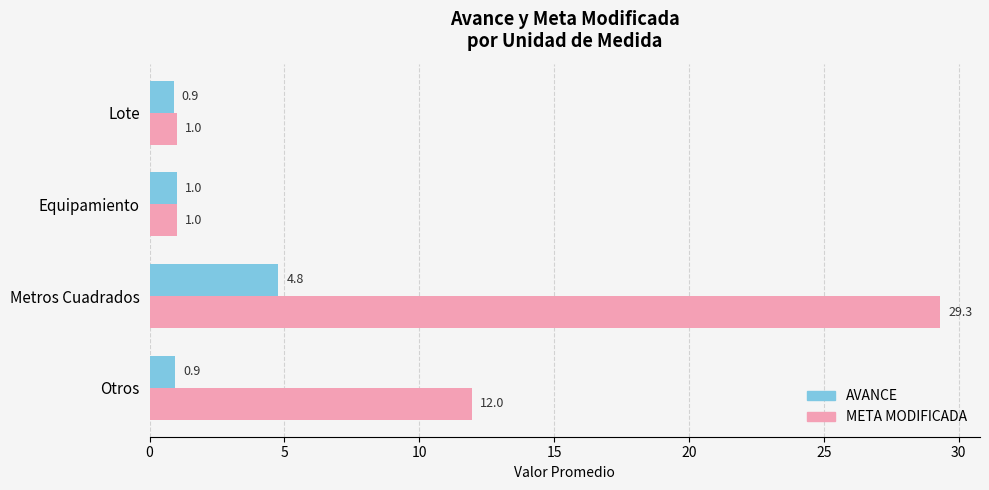

What is the minimum value for AVANCE?

0.9